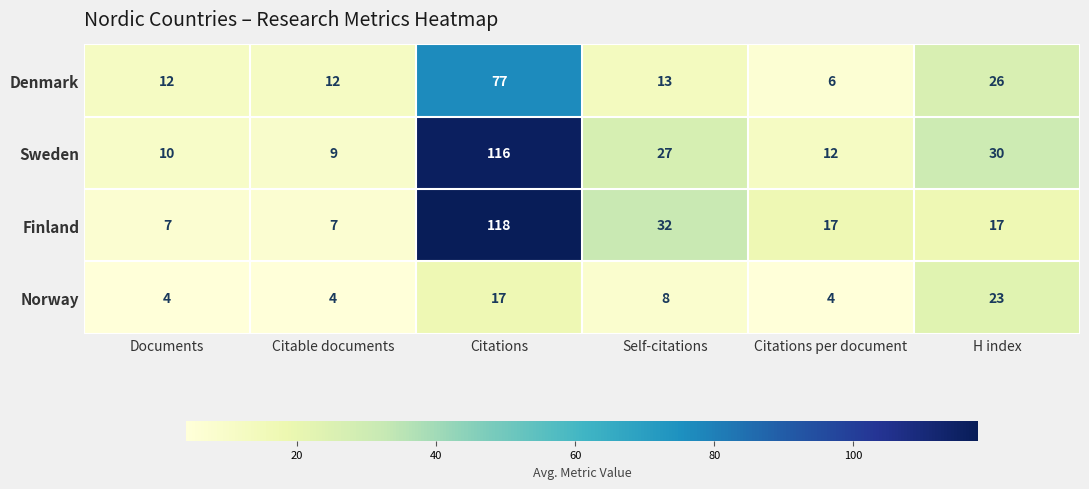

True or false: Finland has a value of 9 at Self-citations.

False